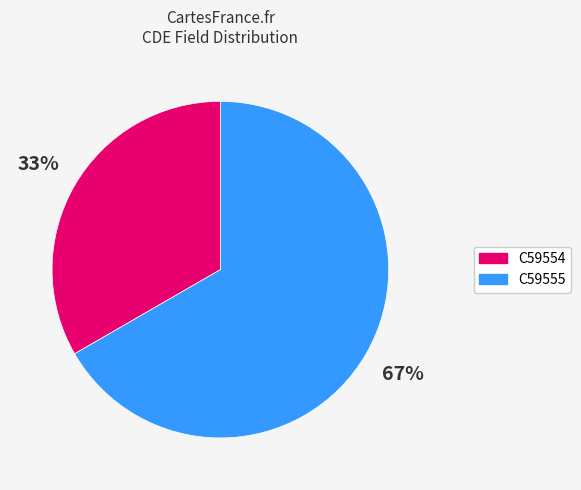

Is it true that C59554 is 33% of the pie?

True